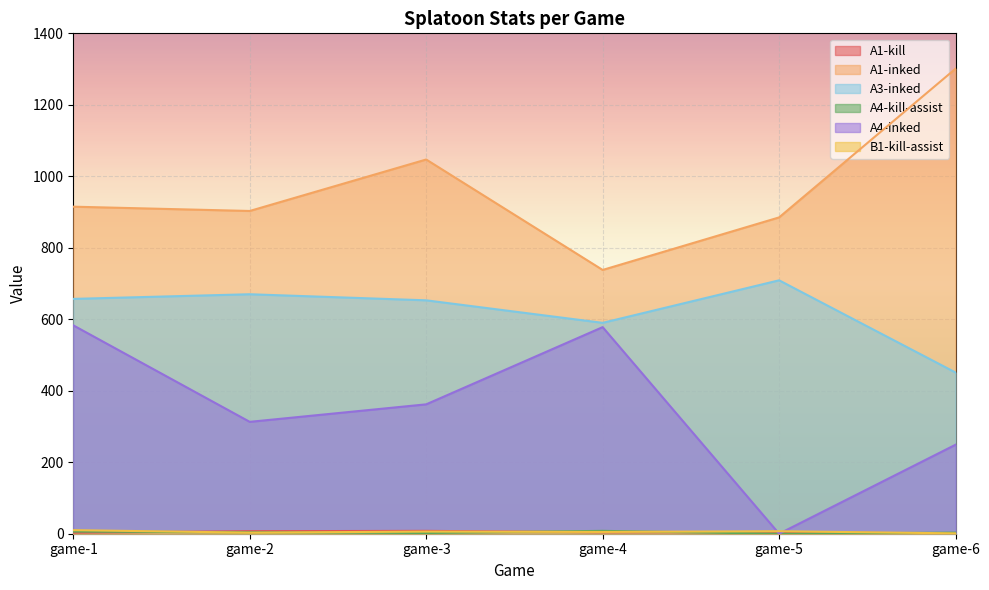

The value of B1-kill-assist at game-6 is 2. True or false?

False